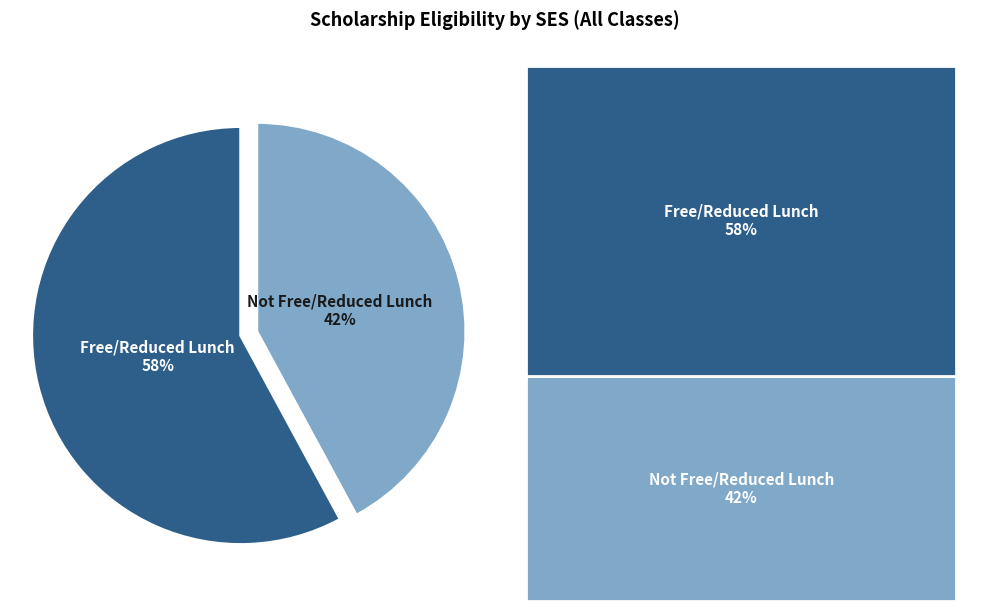

What is the smallest slice in the pie chart?

Not Free/Reduced Lunch